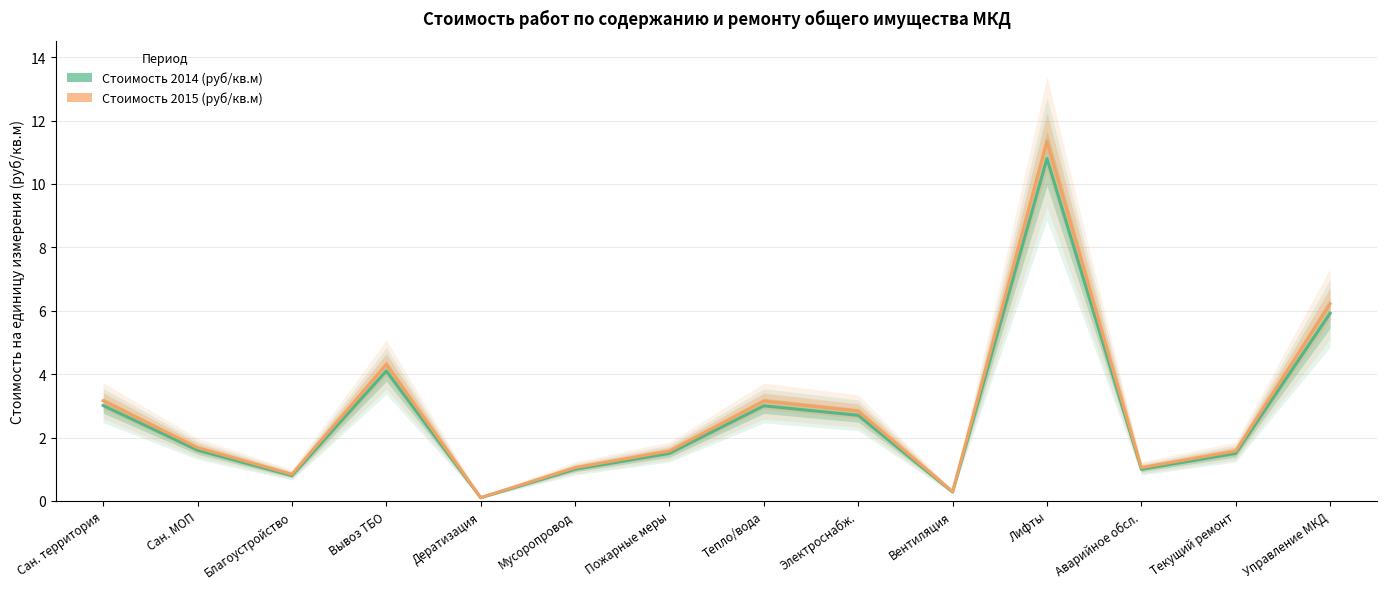

What is the difference between the maximum and minimum values in the Стоимость 2015 (руб/кв.м) series?

11.2